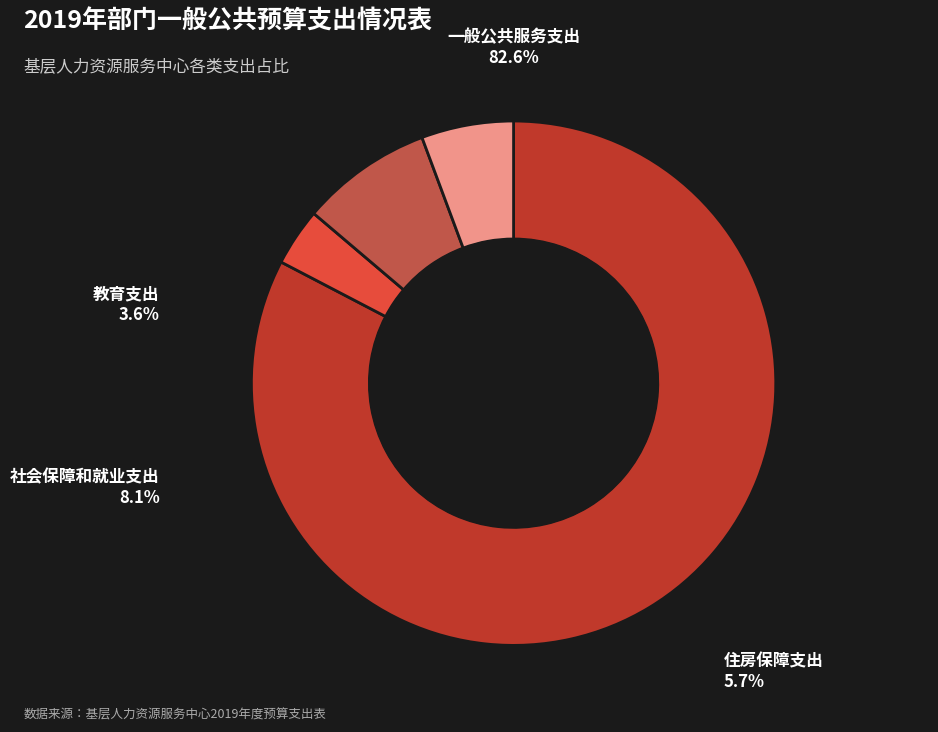

Does any single category account for the majority?

Yes